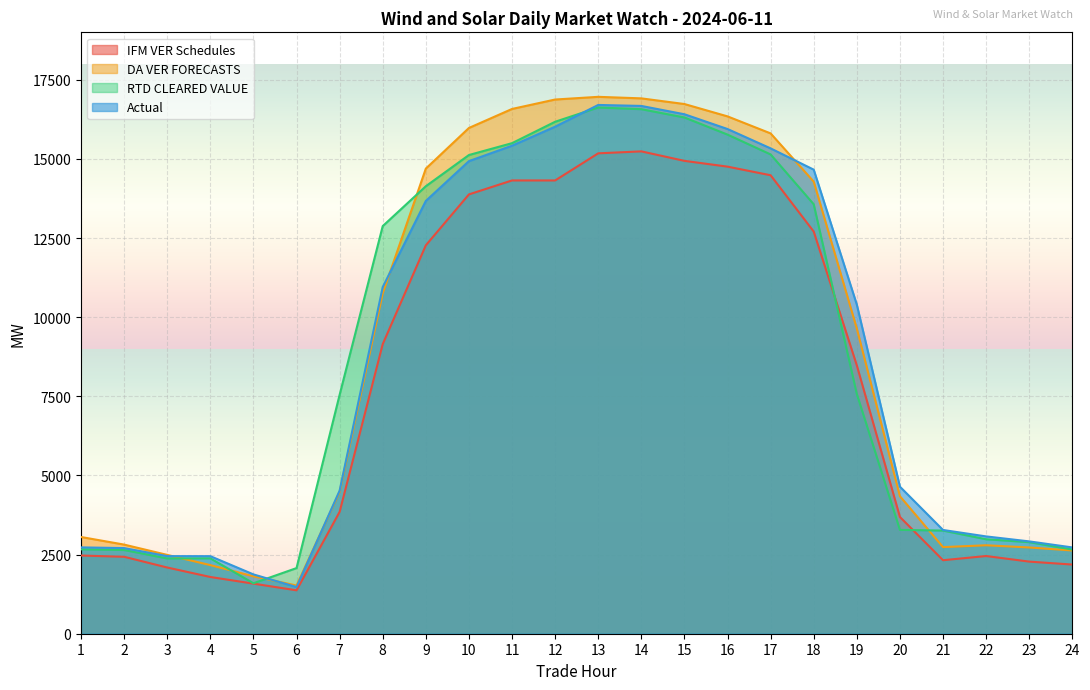

Which series has the largest total across all categories?

DA VER FORECASTS